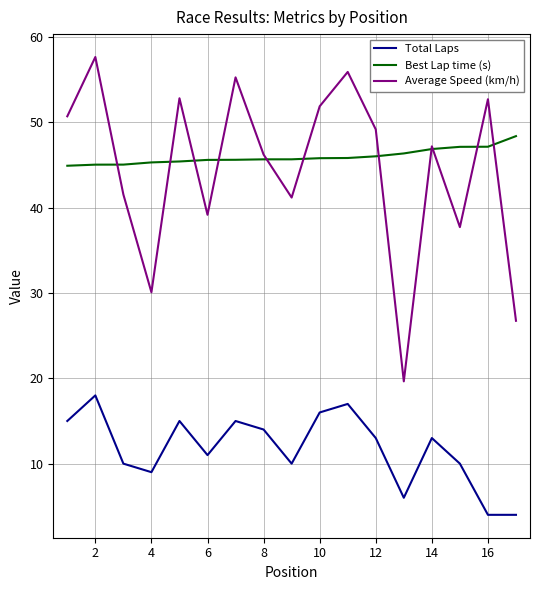

Which series has the largest total across all categories?

Best Lap time (s)